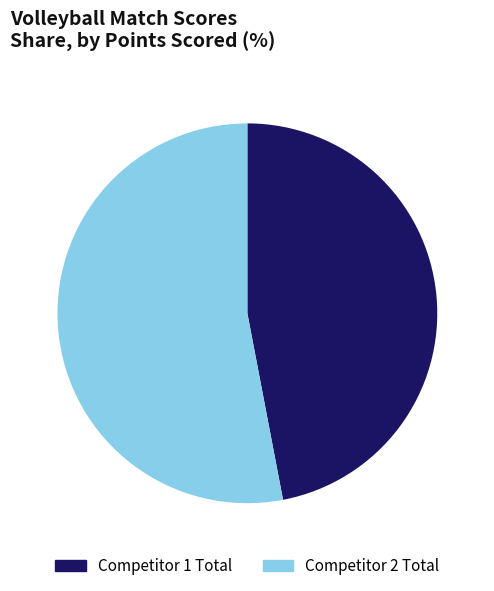

Does any single category account for the majority?

Yes